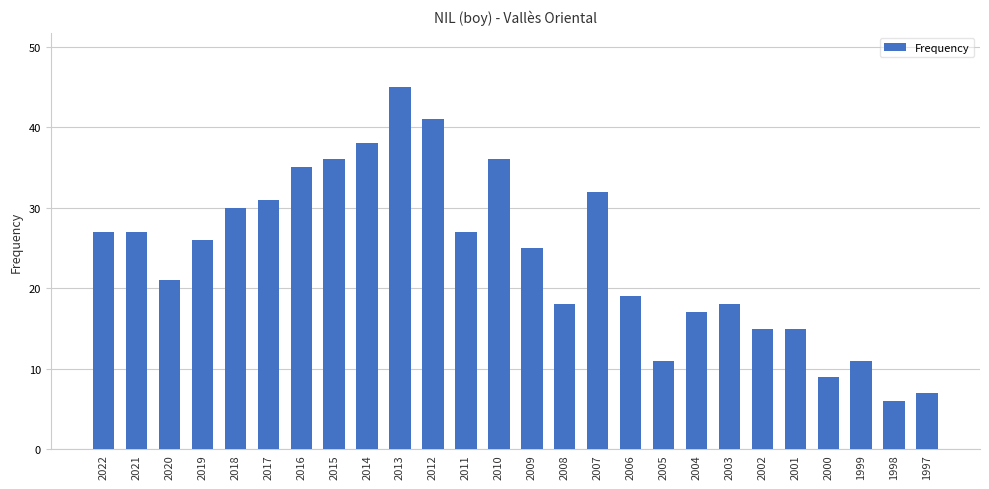

Reading right to left, transcribe all the data shown in this chart.

1997=7	1998=6	1999=11	2000=9	2001=15	2002=15	2003=18	2004=17	2005=11	2006=19	2007=32	2008=18	2009=25	2010=36	2011=27	2012=41	2013=45	2014=38	2015=36	2016=35	2017=31	2018=30	2019=26	2020=21	2021=27	2022=27